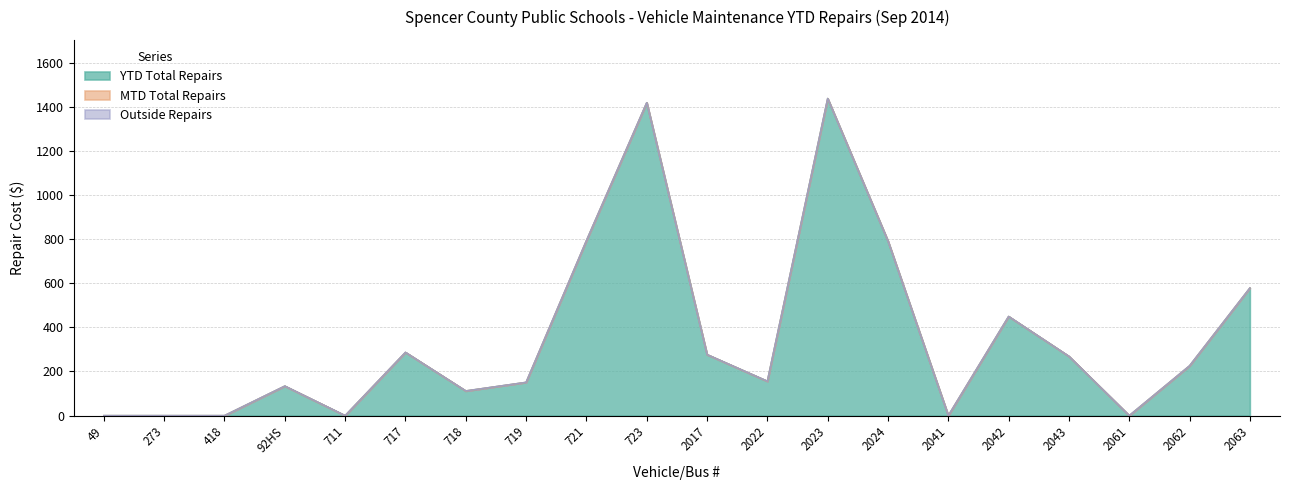

What position from the right is 418?

18